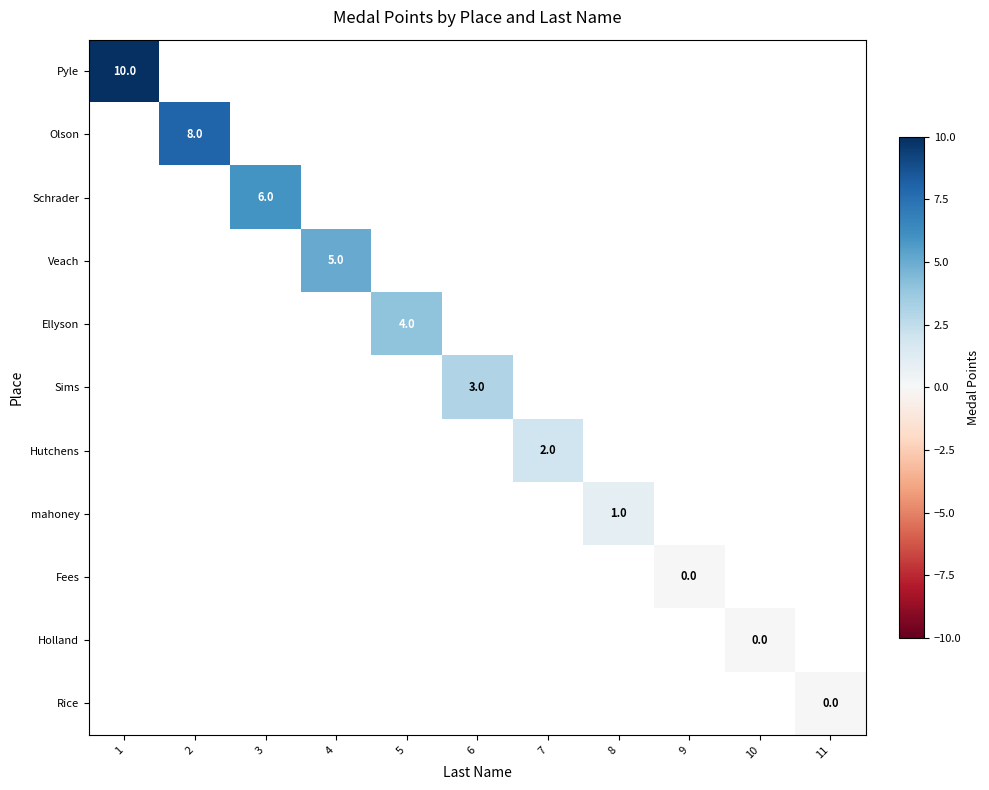

Which series has the widest spread of values?

Pyle